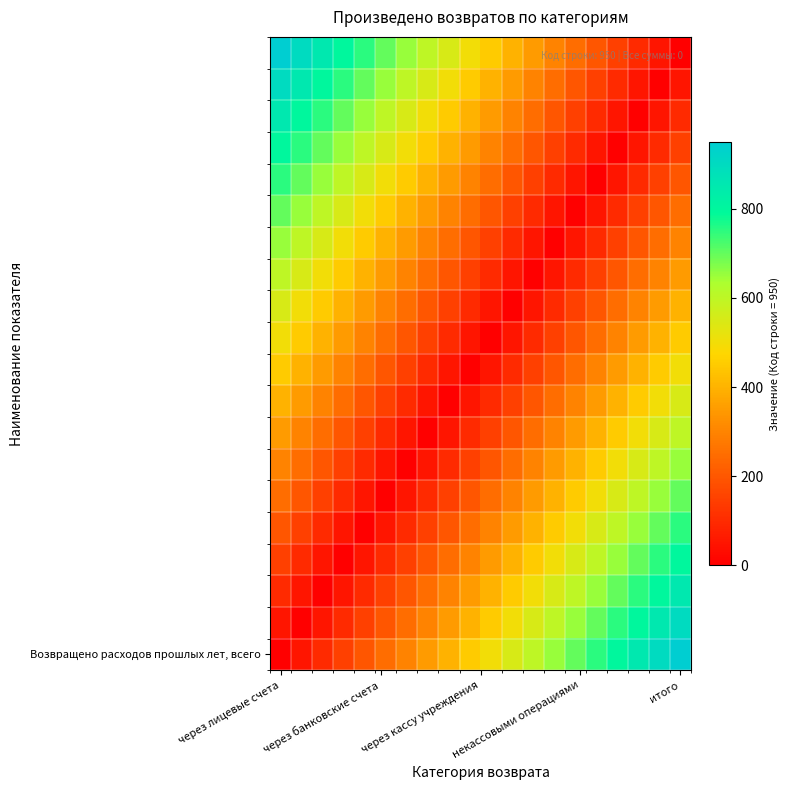

At which category is the sum across all series the highest?

через лицевые счета